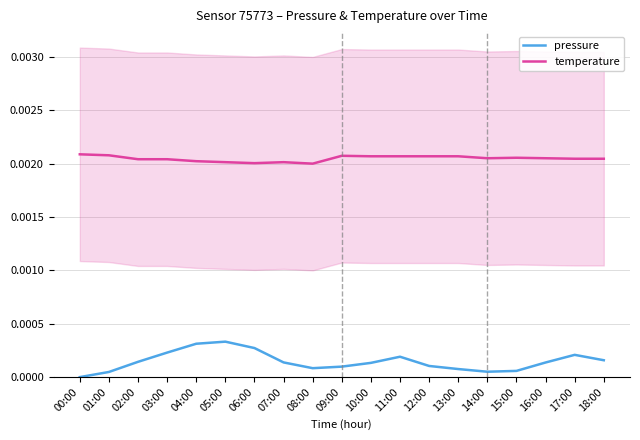

True or false: temperature and pressure intersect in this chart.

False